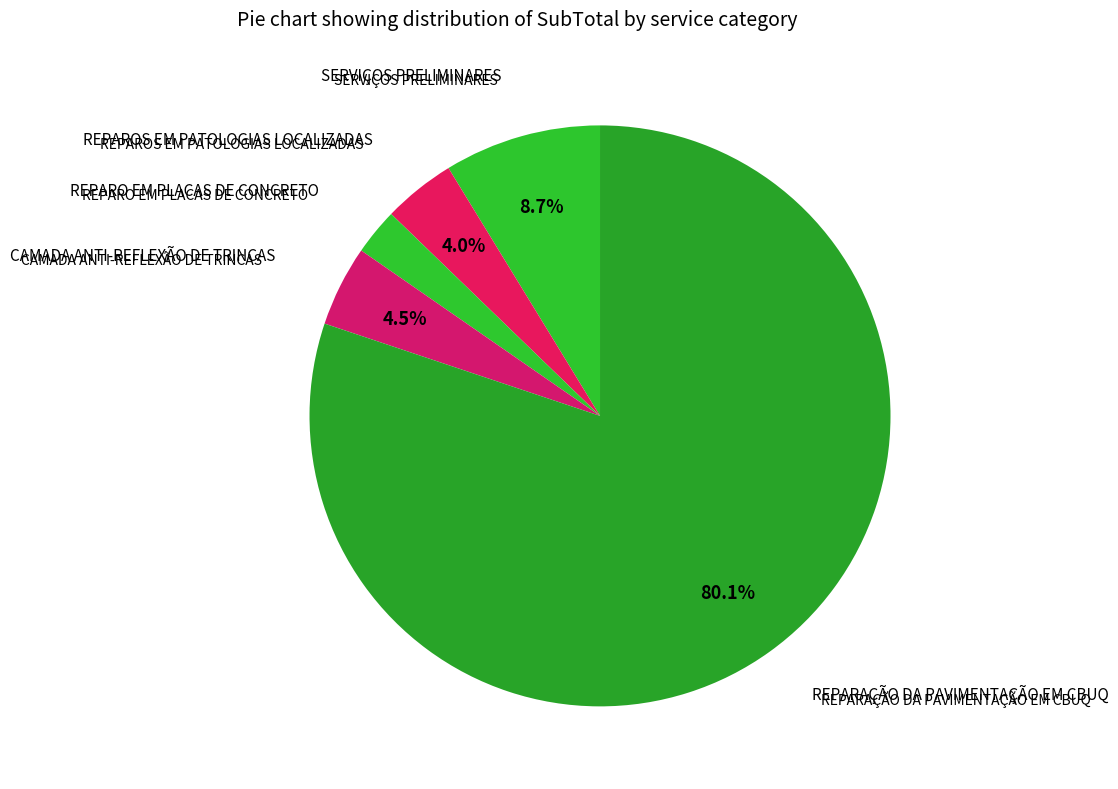

Rank the categories by value from lowest to highest.

REPARO EM PLACAS DE CONCRETO, REPAROS EM PATOLOGIAS LOCALIZADAS, CAMADA ANTI-REFLEXÃO DE TRINCAS, SERVIÇOS PRELIMINARES, REPARAÇÃO DA PAVIMENTAÇÃO EM CBUQ